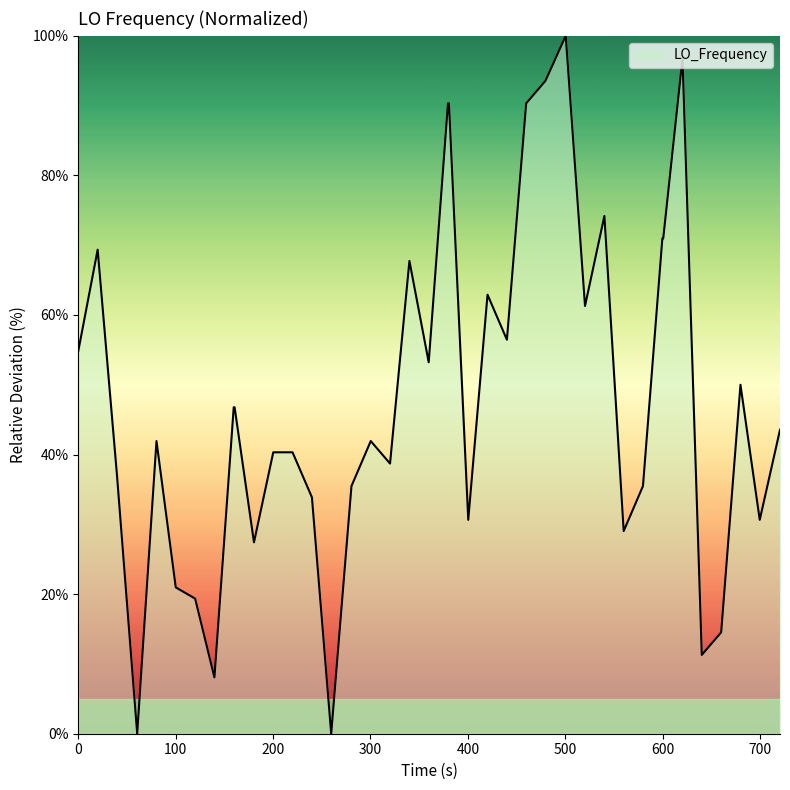

What is the greatest value displayed?

100.0